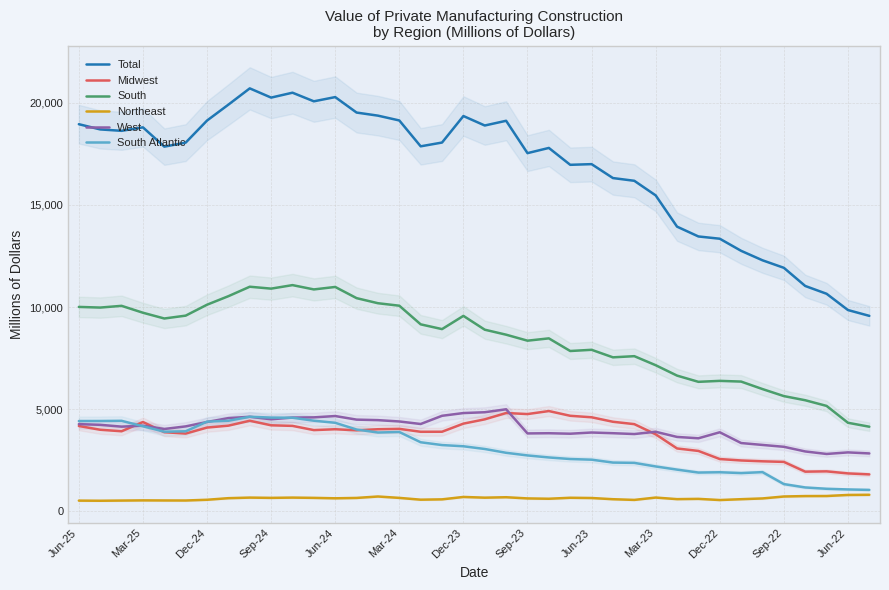

Where is Total nearest to the value 15140?

Mar-23